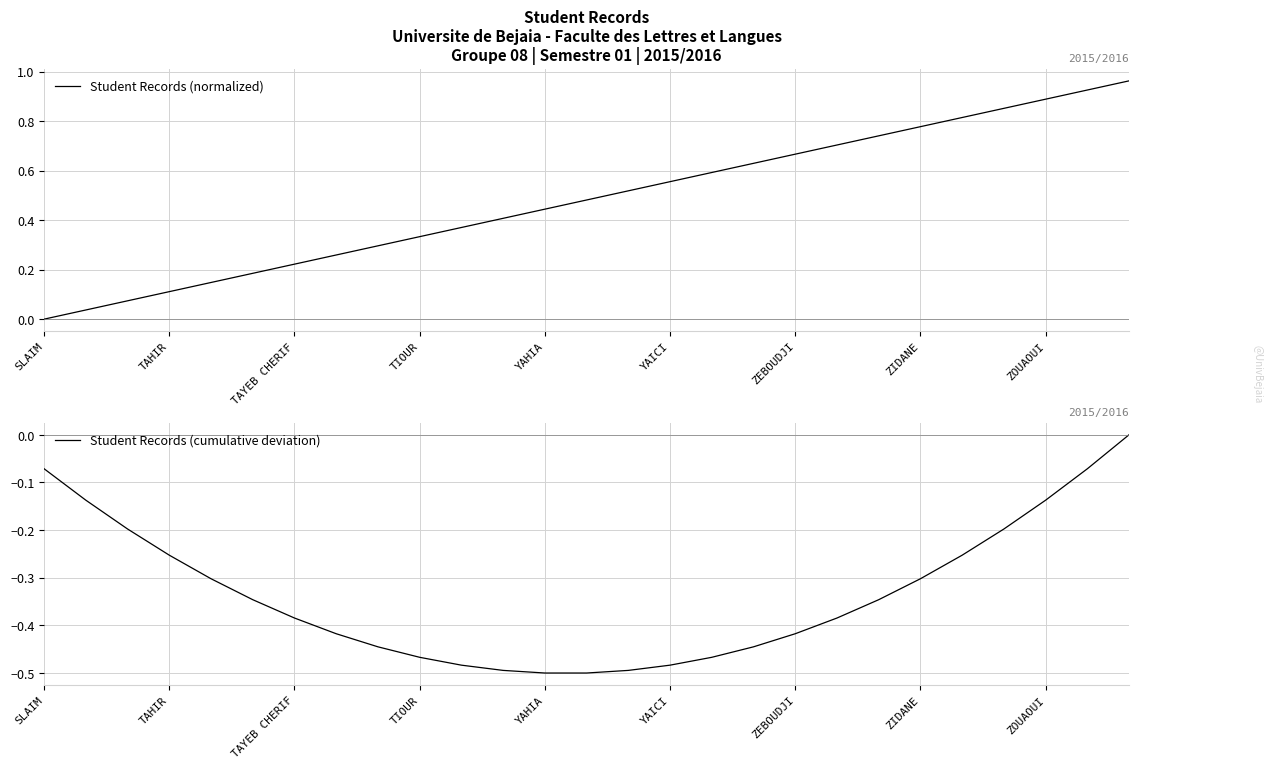

Reading right to left, list all the values displayed in this chart.

Student Records (normalized): 1.0	0.9	0.9	0.9	0.8	0.8	0.7	0.7	0.7	0.6	0.6	0.6	0.5	0.5	0.4	0.4	0.4	0.3	0.3	0.3	0.2	0.2	0.1	0.1	0.1	0.0	0.0
Student Records (cumulative deviation): -0.0	-0.1	-0.1	-0.2	-0.3	-0.3	-0.3	-0.4	-0.4	-0.4	-0.5	-0.5	-0.5	-0.5	-0.5	-0.5	-0.5	-0.5	-0.4	-0.4	-0.4	-0.3	-0.3	-0.3	-0.2	-0.1	-0.1